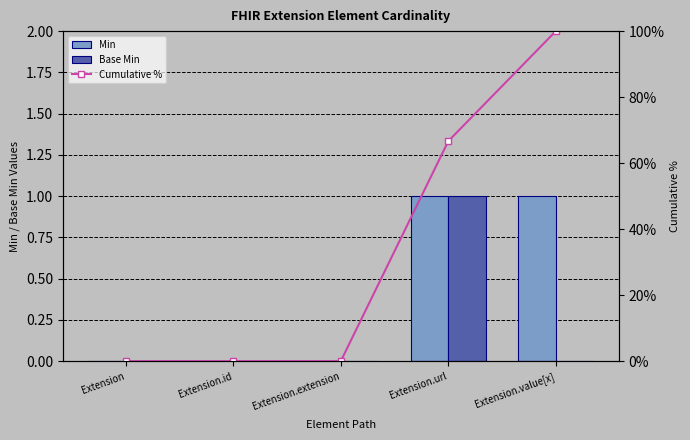

How many categories are shown in the chart?

5